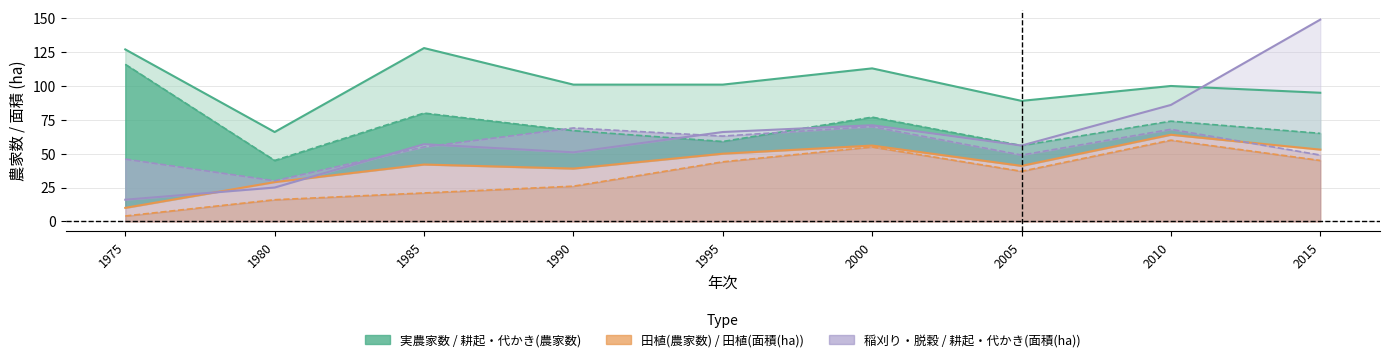

Reading left to right, extract all data points from this chart.

実農家数: 127	66	128	101	101	113	89	100	95
耕起・代かき(農家数): 116	45	80	67	59	77	56	74	65
田植(農家数): 10	29	42	39	50	56	41	64	53
田植(面積(ha)): 4	16	21	26	44	55	37	60	45
稲刈り・脱穀(面積(ha)): 16	25	57	51	66	71	56	86	149
耕起・代かき(面積(ha)): 46	30	55	69	63	70	49	68	49